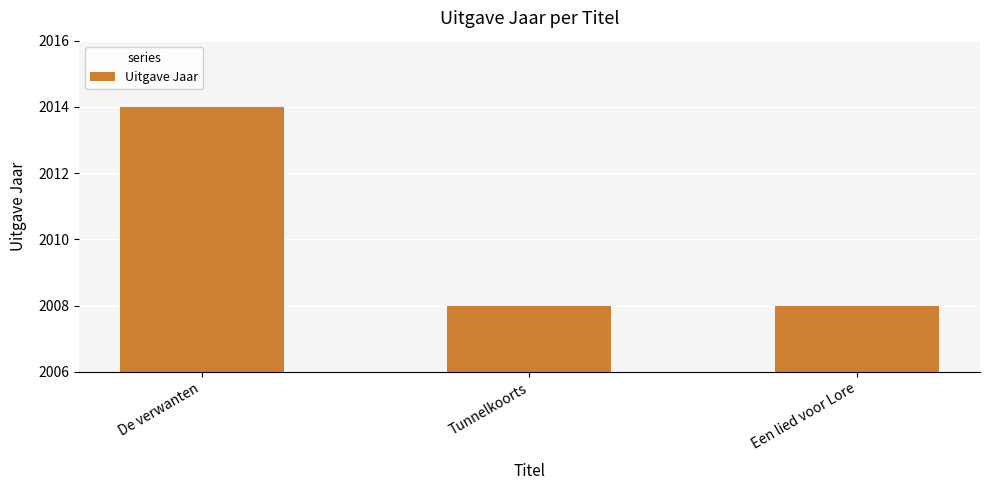

Are the bars horizontal?

No